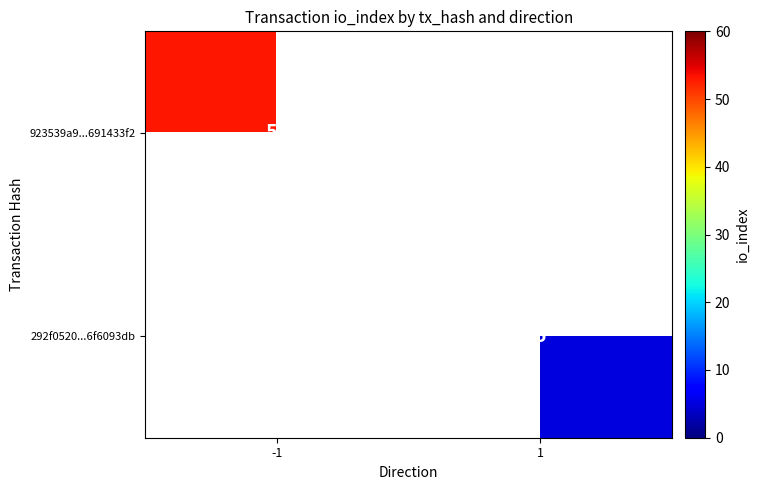

At which category does the chart reach its minimum across all series?

1